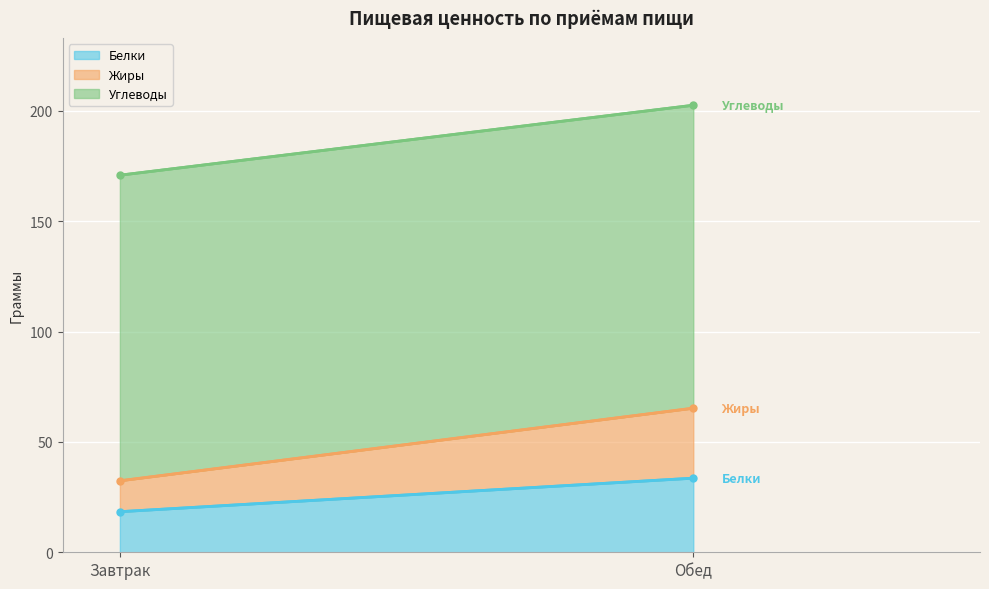

Rank the series at Обед from highest to lowest value.

Углеводы, Белки, Жиры